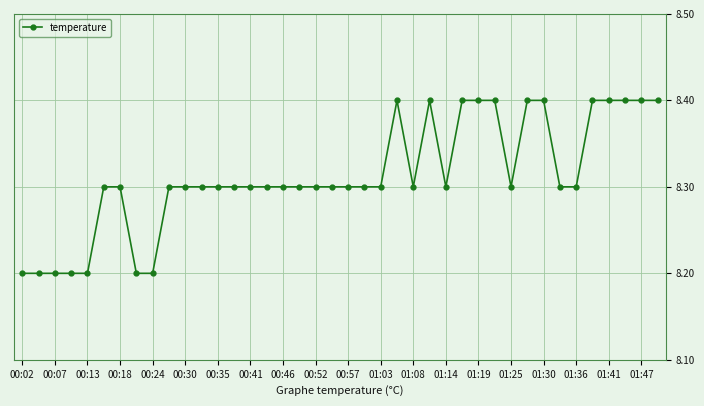

How many values are between 8 and 9?

40